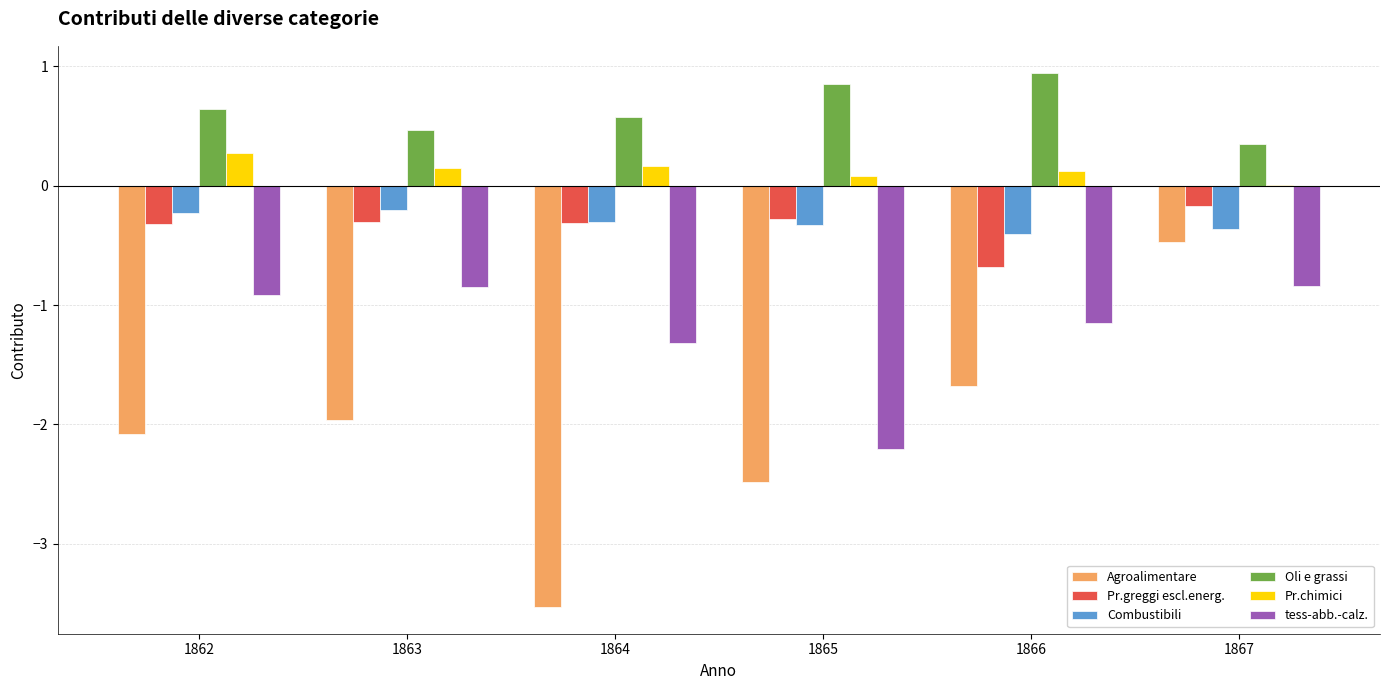

What is the sum of all Oli e grassi values?

3.8